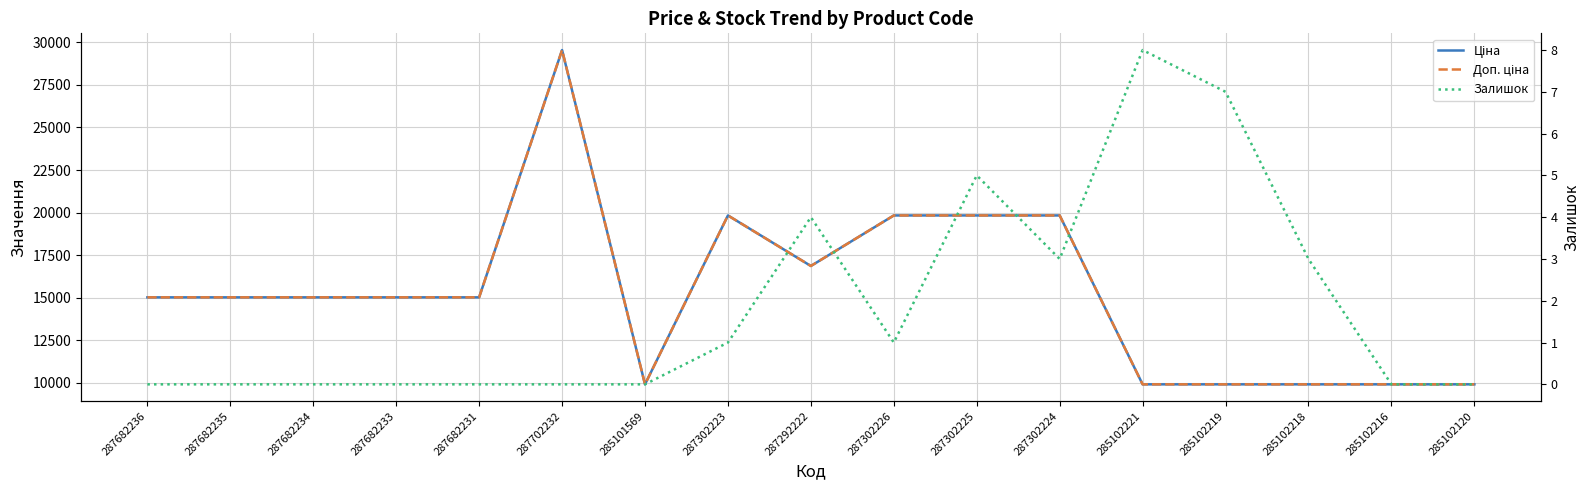

At which category is the sum across all series the highest?

287702232